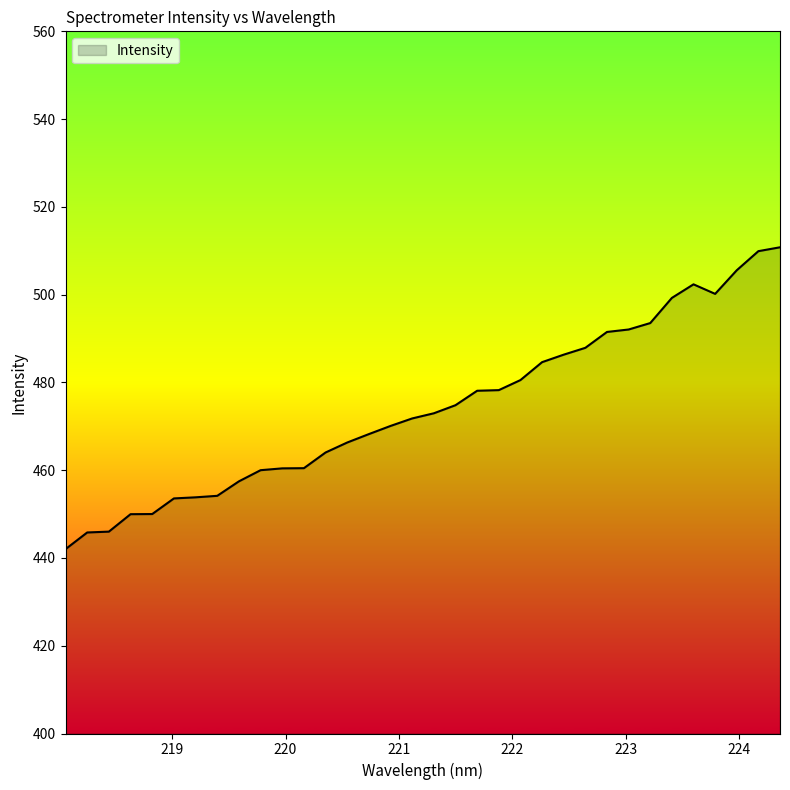

What is the greatest value displayed?

510.8